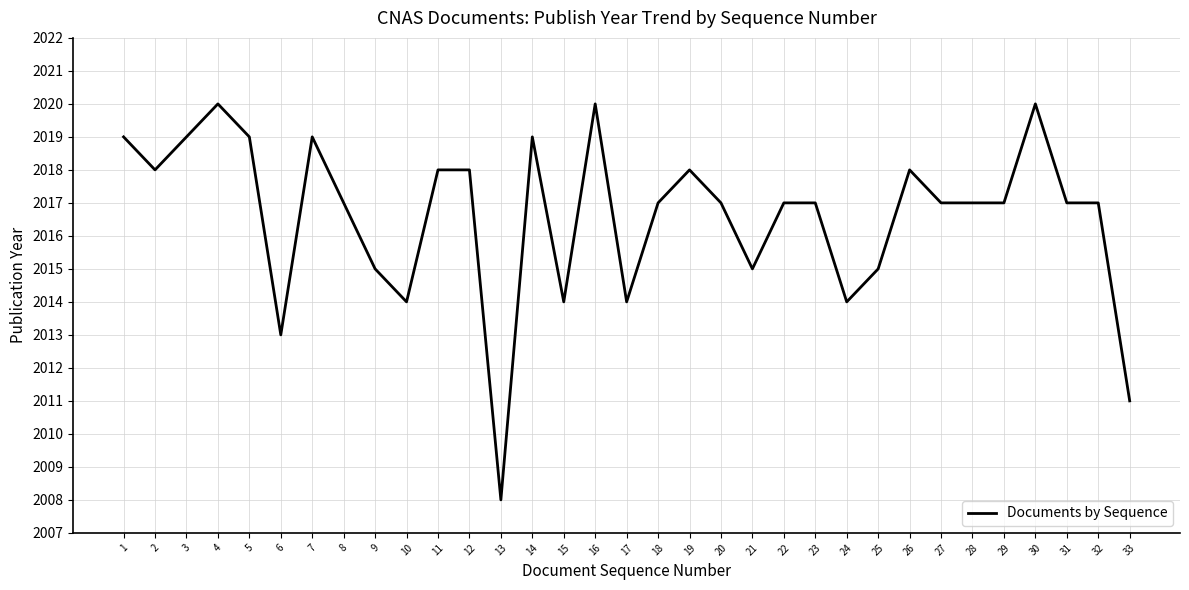

The value at 23 is 2017. True or false?

True